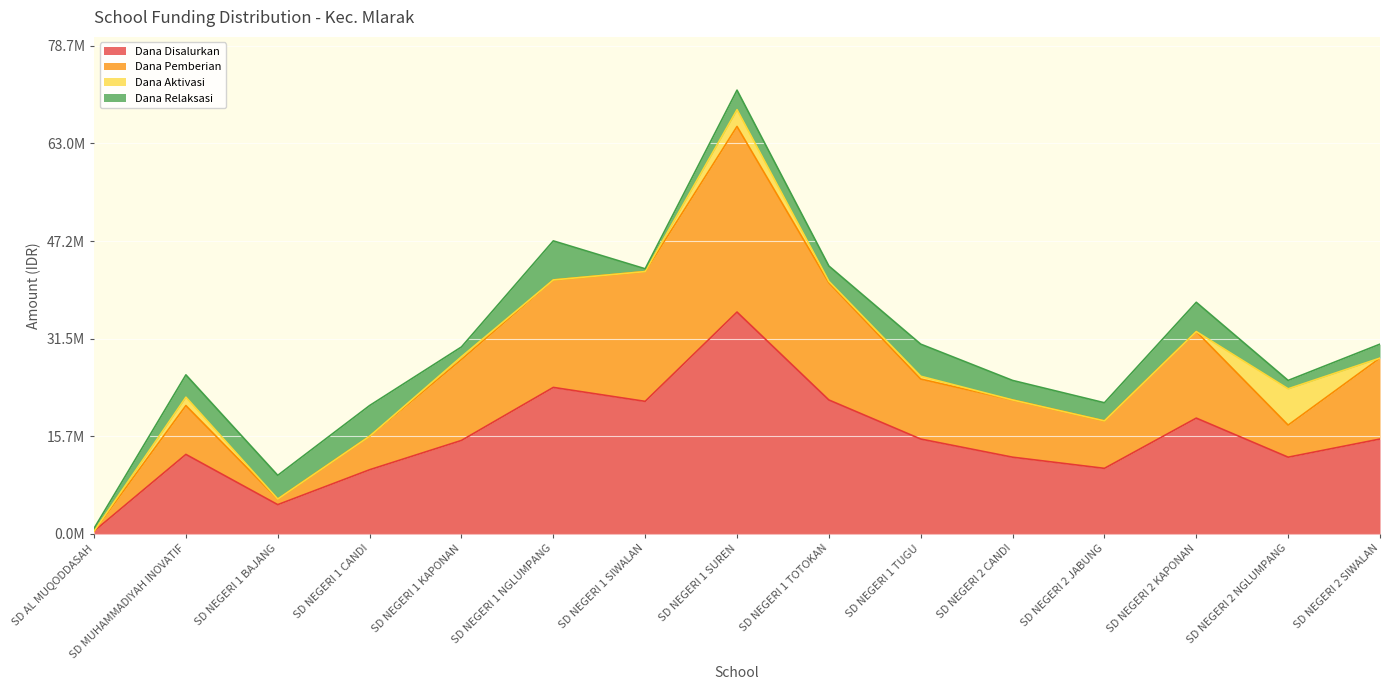

What is the label of the 8th point from the right?

SD NEGERI 1 SUREN